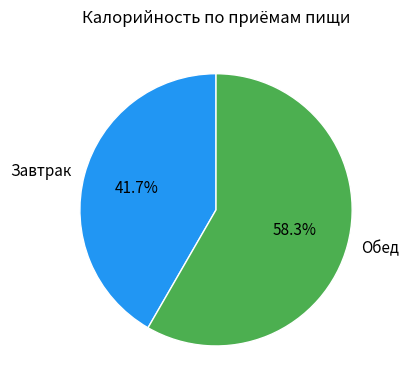

To the nearest percent, what percentage of the pie is Обед?

58%